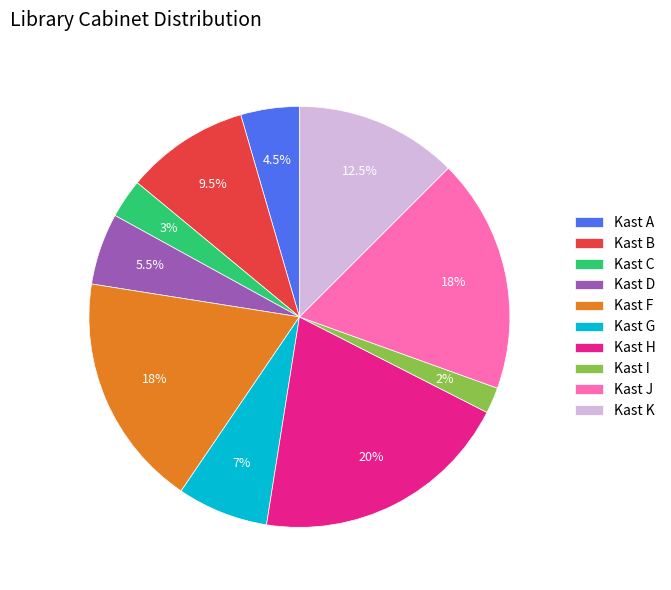

Does Kast D represent more than half of the total?

No